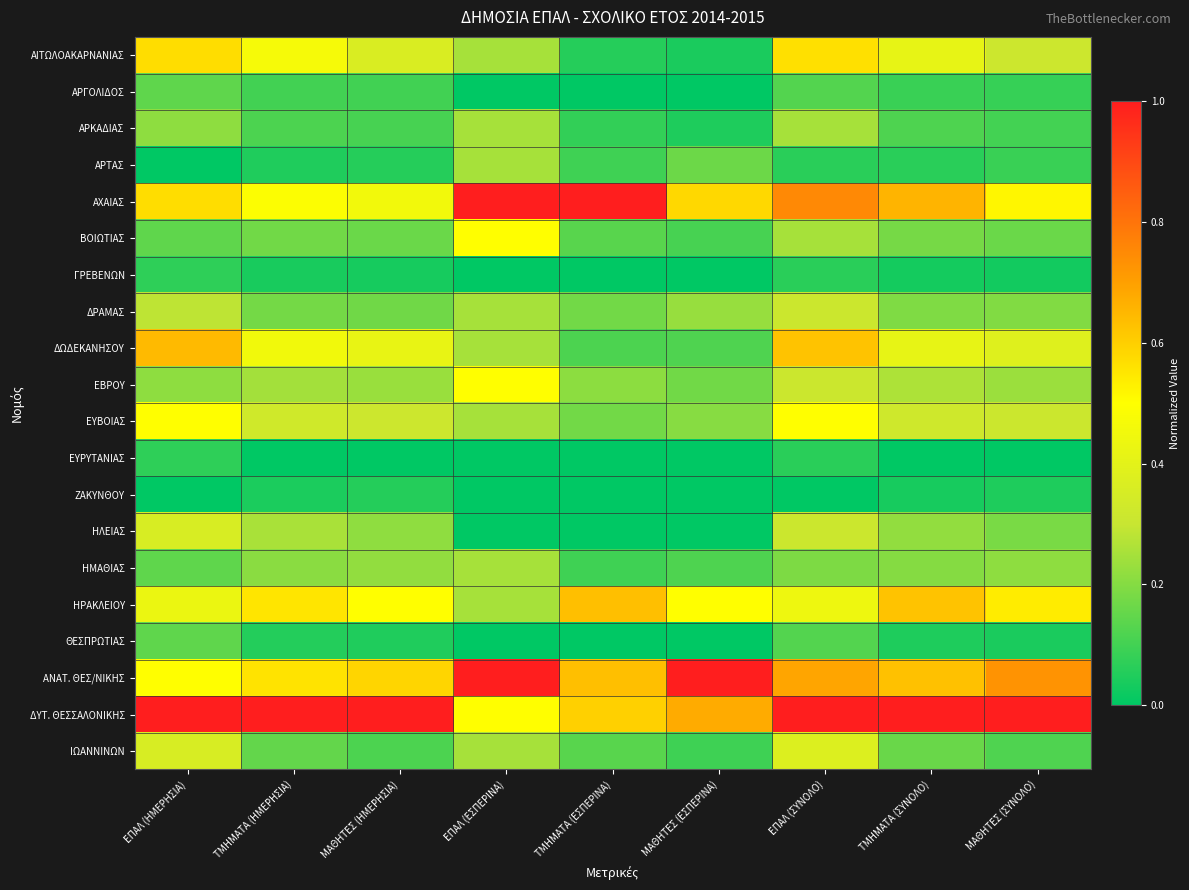

Which series has the largest total across all categories?

ΔΥΤ. ΘΕΣΣΑΛΟΝΙΚΗΣ